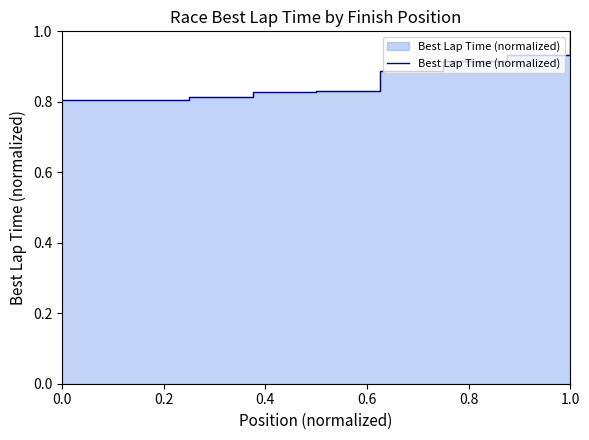

At which category does the chart reach its peak across all series?

1.0